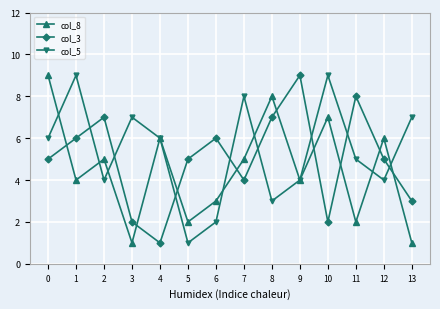

How many lines are shown in the chart?

3